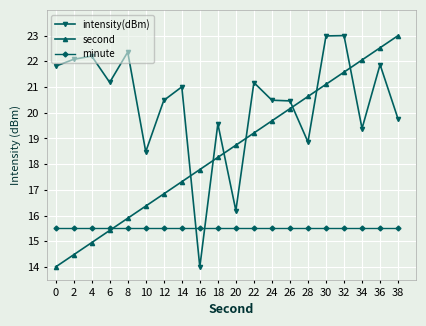

Rank the categories by second value from lowest to highest.

0, 2, 4, 6, 8, 10, 12, 14, 16, 18, 20, 22, 24, 26, 28, 30, 32, 34, 36, 38